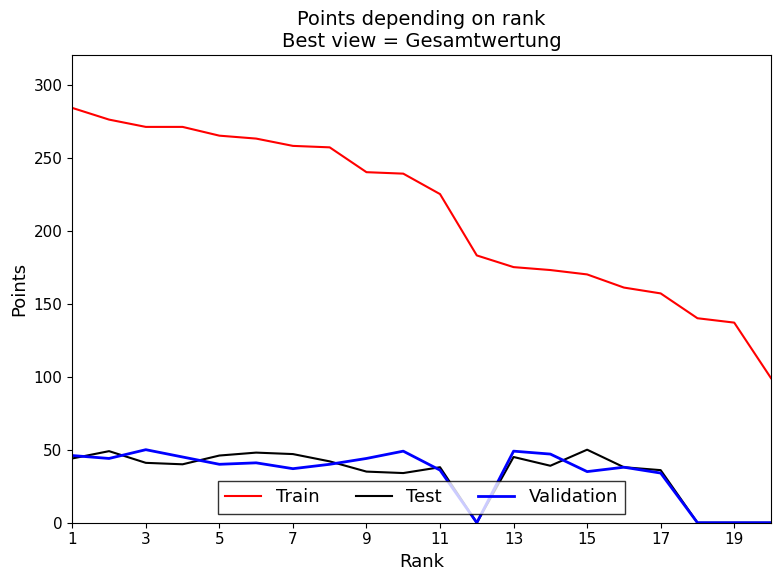

Which series has the largest total across all categories?

Train